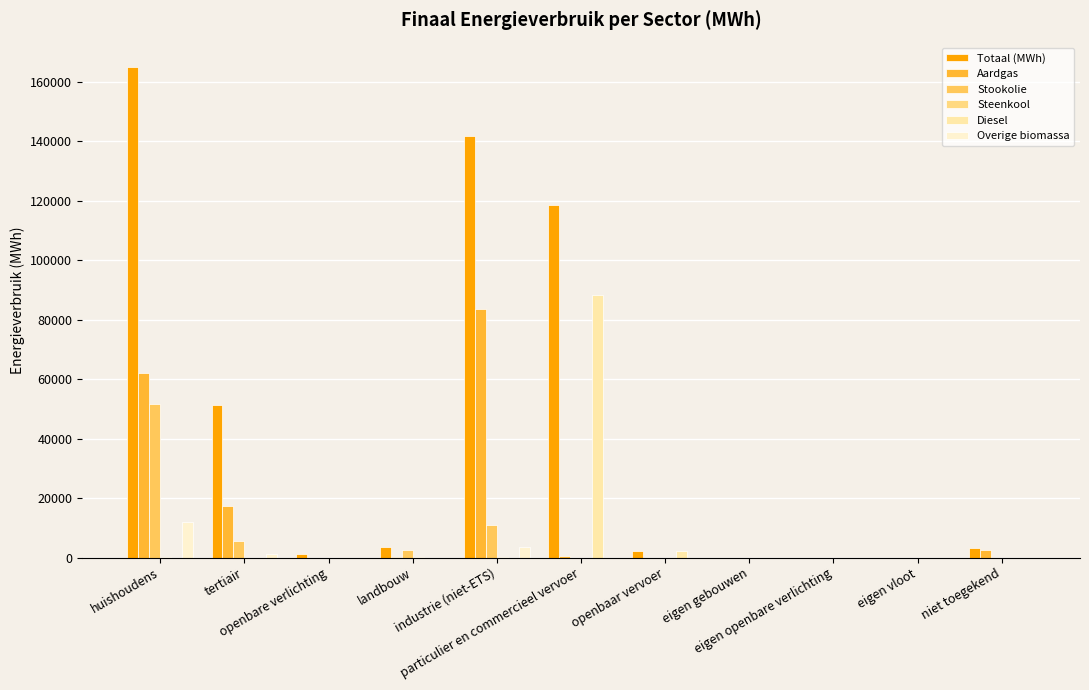

What is the sum of all Stookolie values?

70707.2